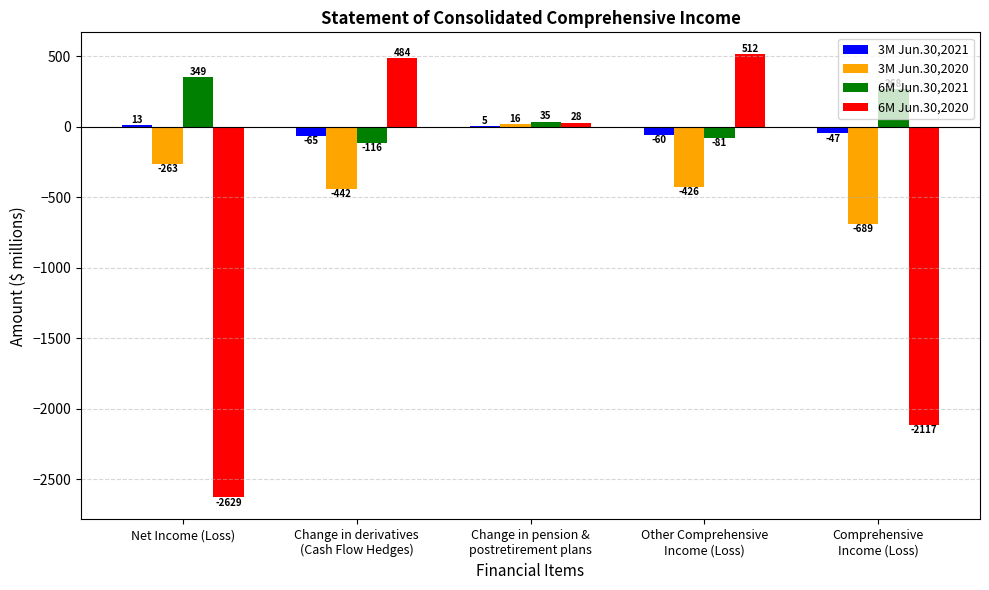

What is the highest value of the 6M Jun.30,2021 series?

349